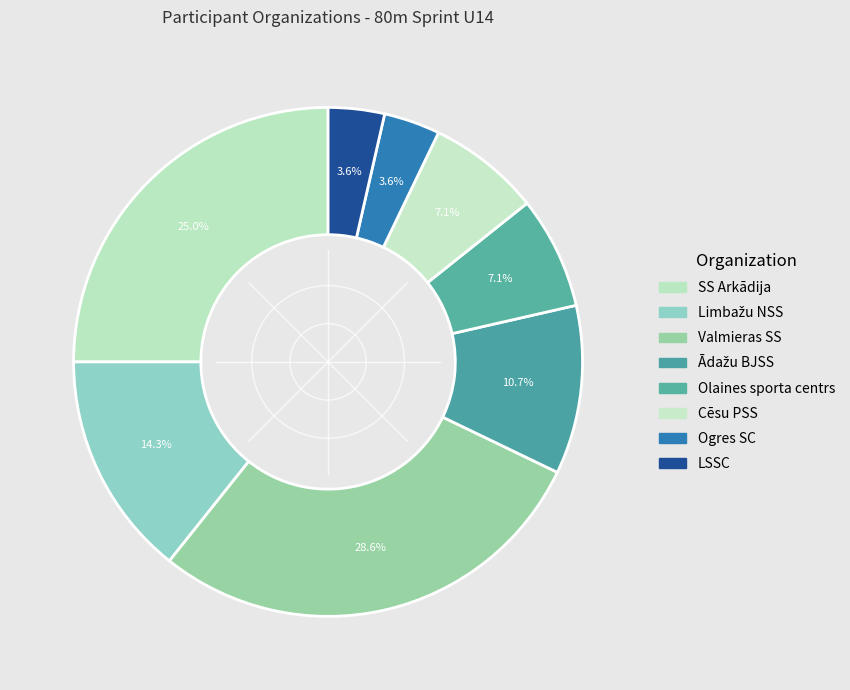

To the nearest percent, what is the combined percentage of Olaines sporta centrs and Ādažu BJSS?

18%